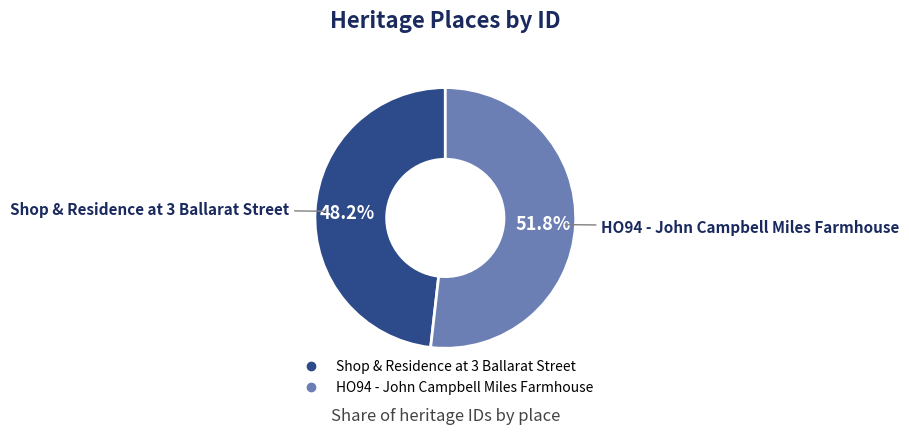

Is HO94 - John Campbell Miles Farmhouse the majority of the pie?

Yes